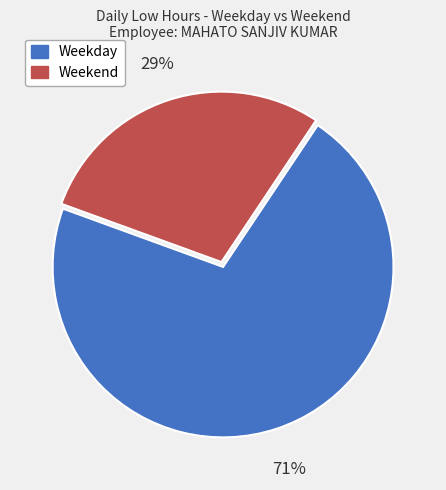

Is there a majority slice in this chart?

Yes